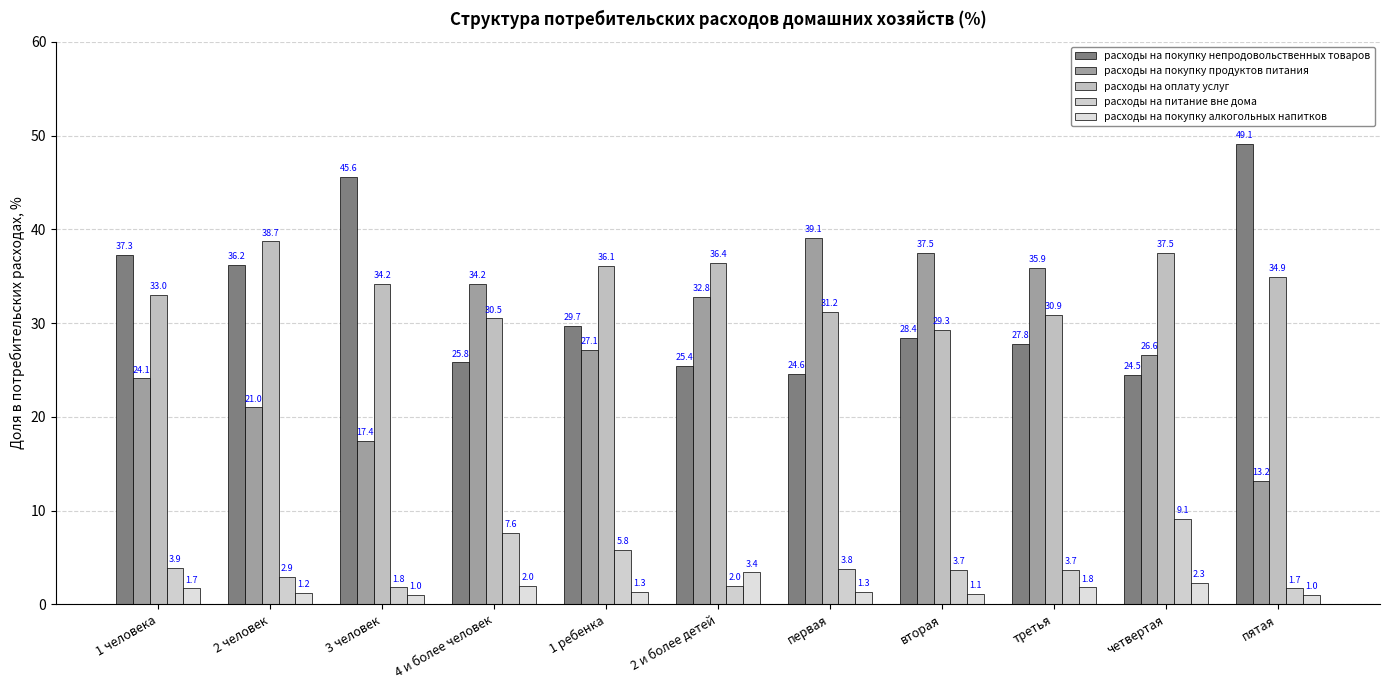

How many groups of bars are there?

11